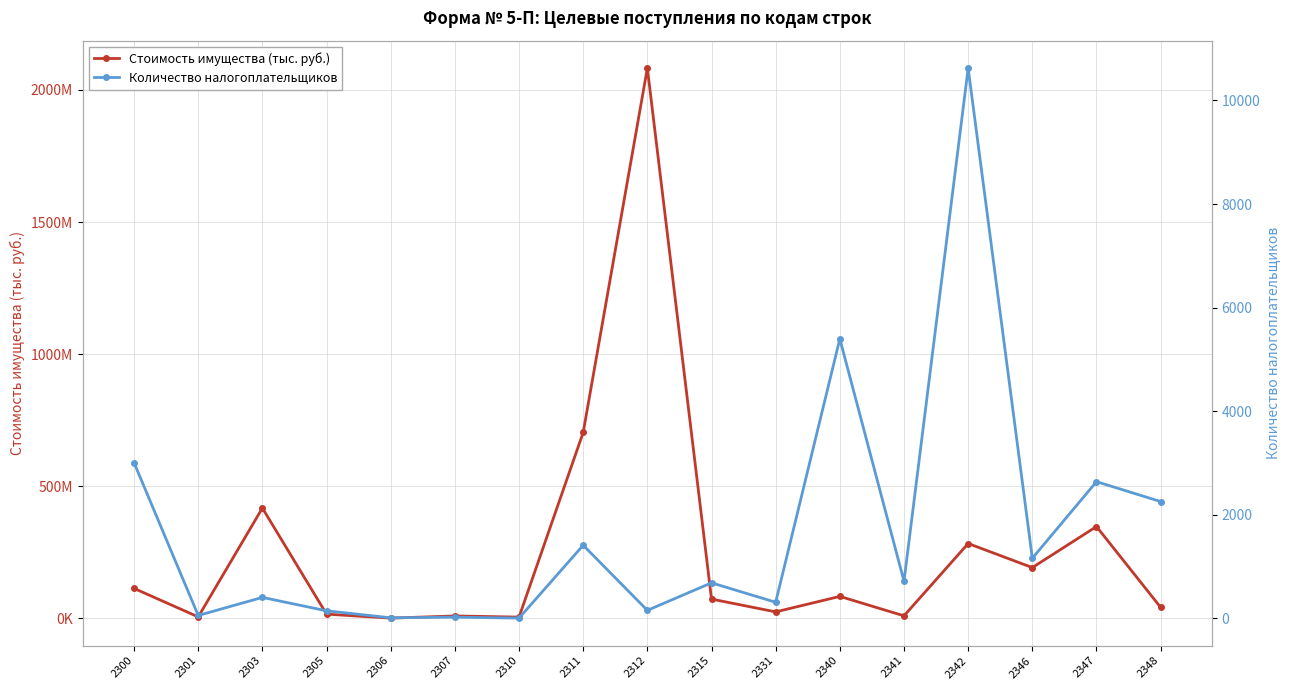

In Стоимость имущества (тыс. руб.), how many points are higher than both neighbors (excluding endpoints)?

6